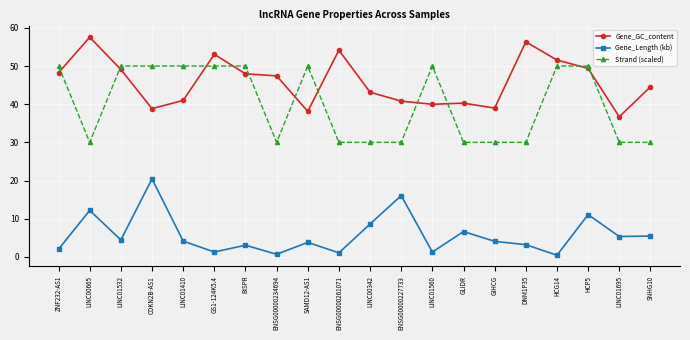

What is the minimum value for Strand (scaled)?

30.0